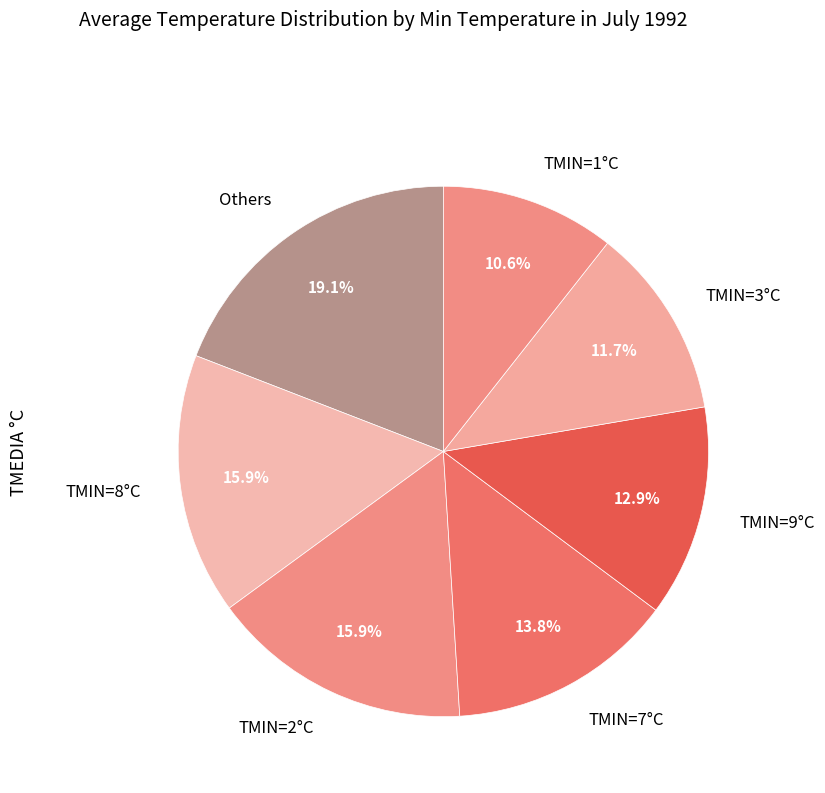

Which has a higher value, TMIN=1°C or TMIN=8°C?

TMIN=8°C